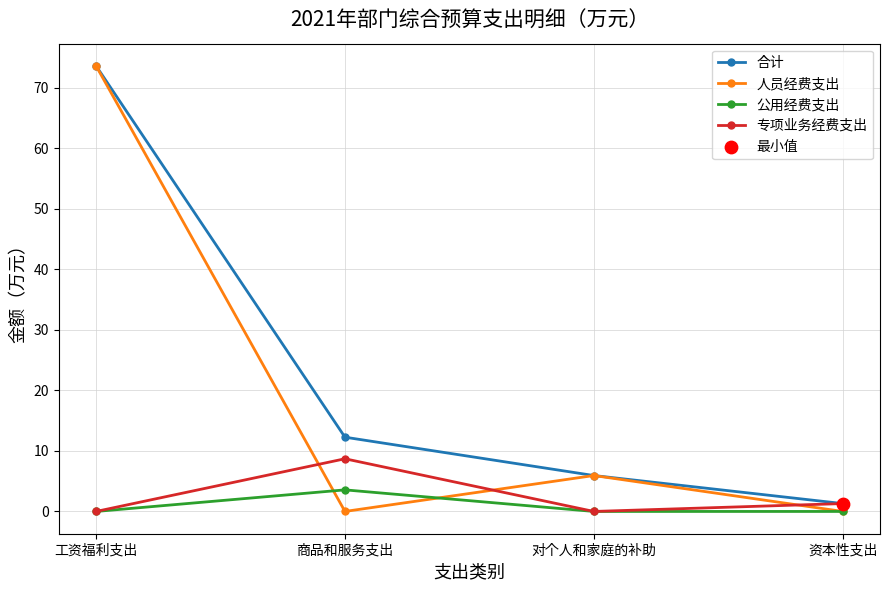

What is the value of the 合计 point at the 3rd from the left?

5.9